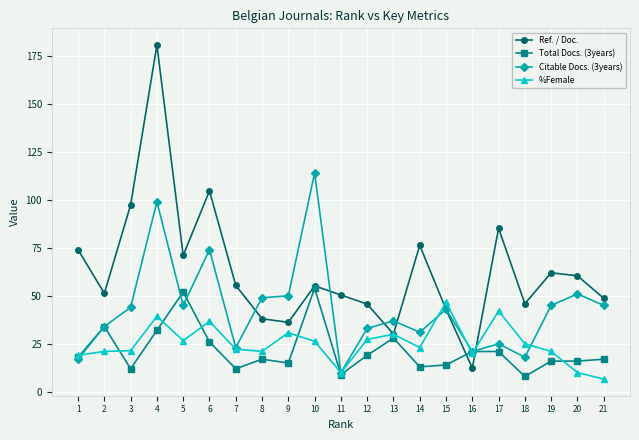

What is the maximum value for Total Docs. (3years)?

54.0